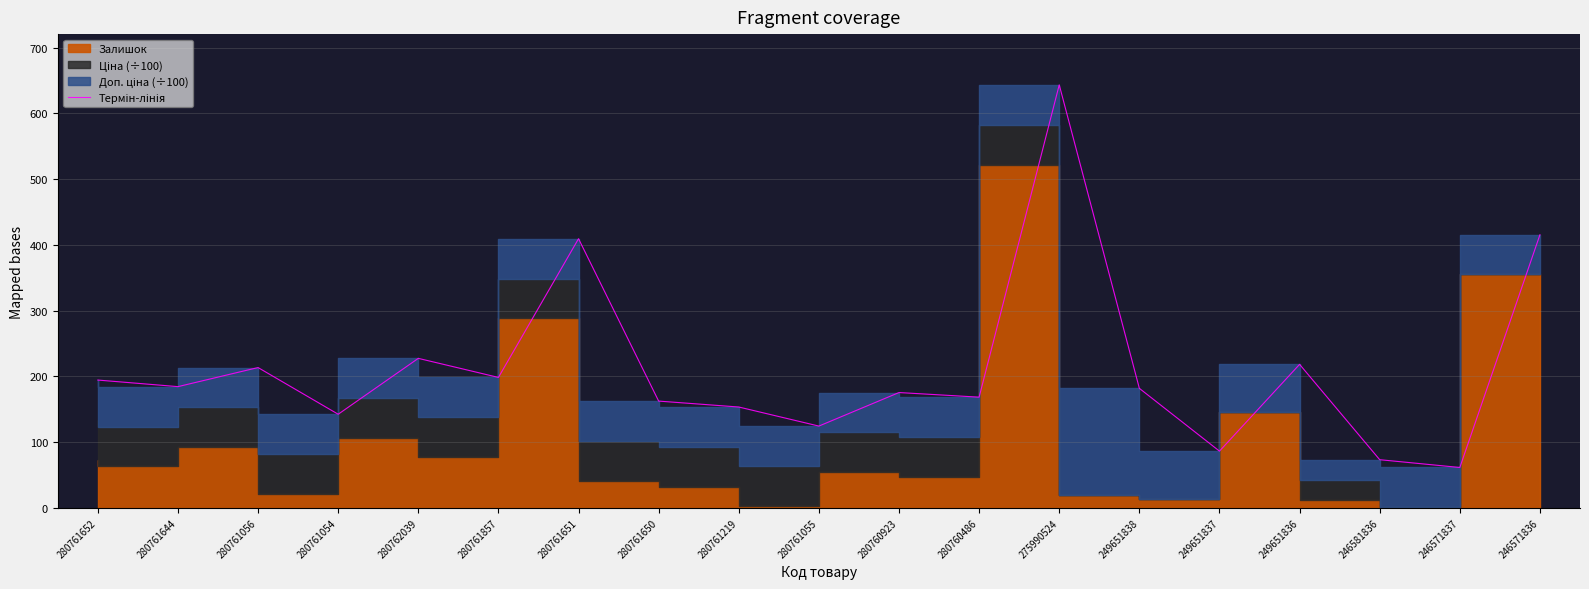

What is the label of the 9th point from the right?

280760923